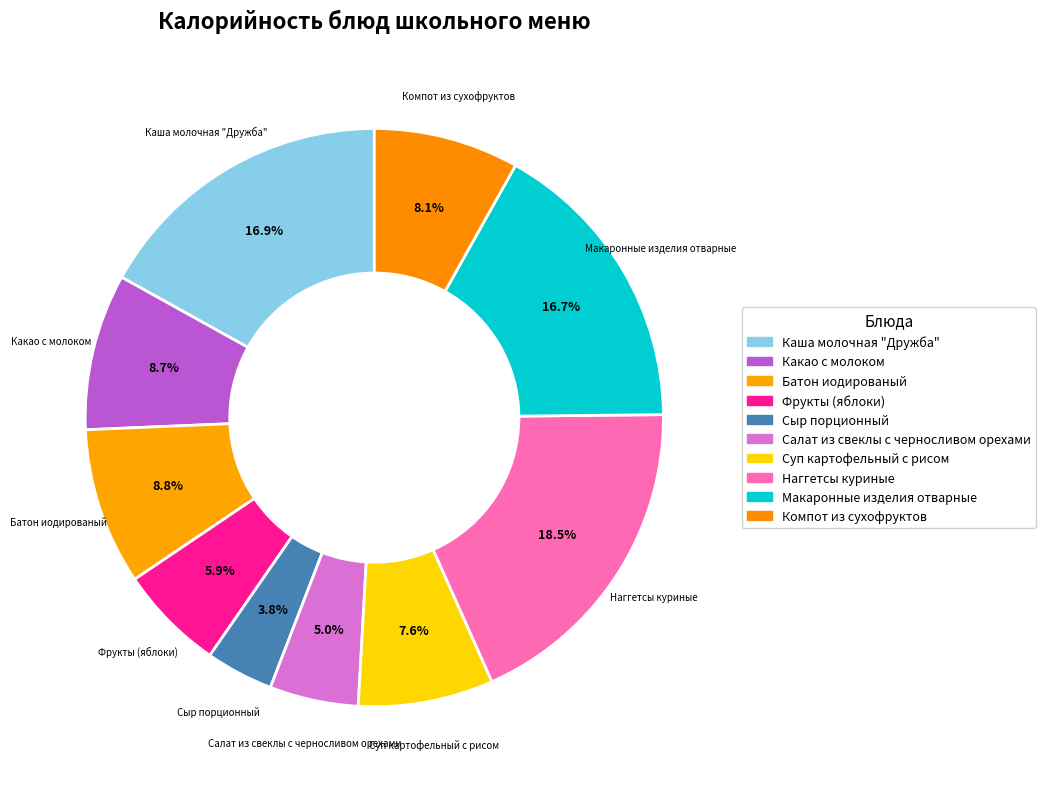

How many segments does this pie chart have?

10